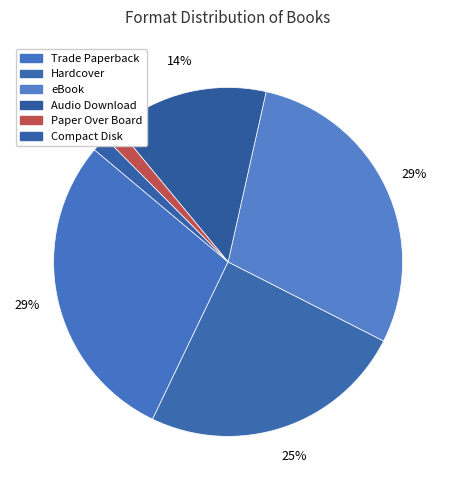

How much of the chart is everything except eBook?

71.0%